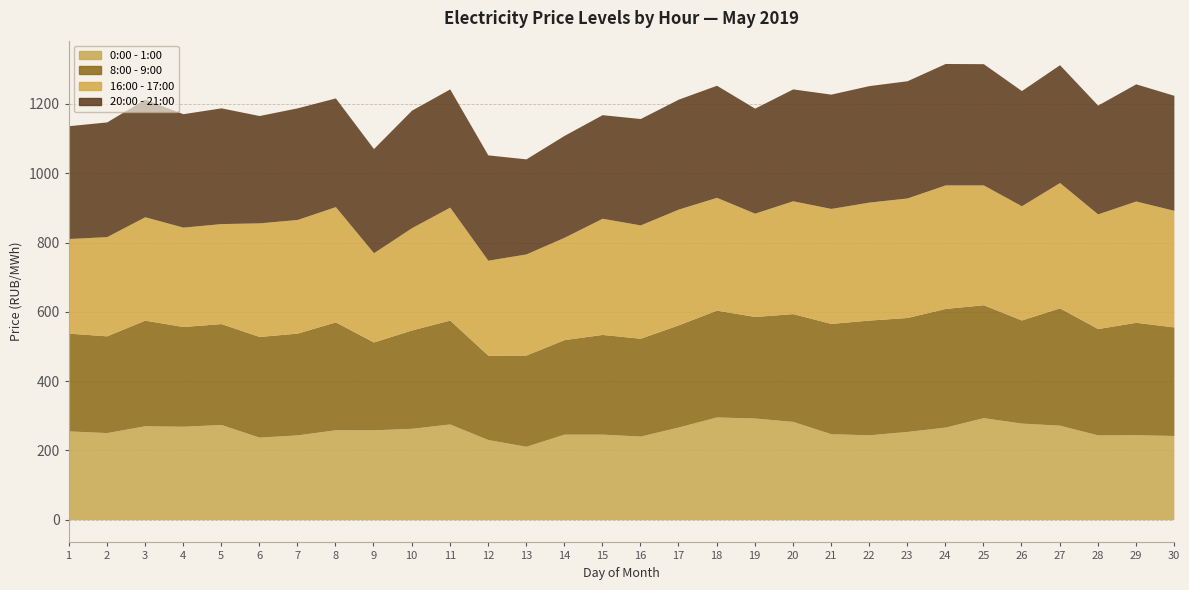

How many interior local valleys does the 20:00 - 21:00 series have?

7